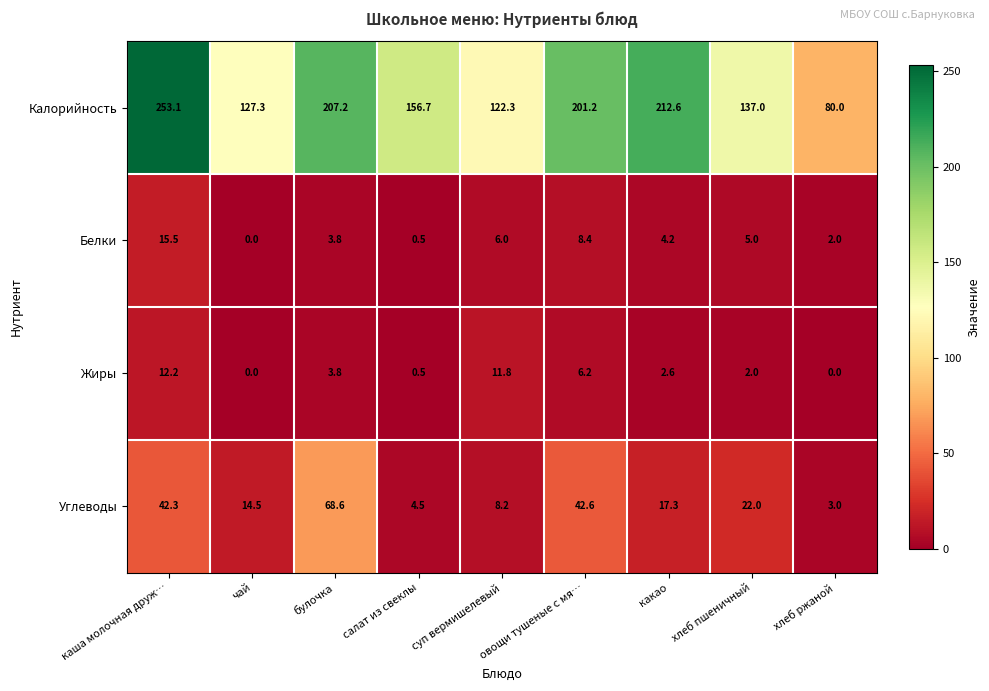

Where is Белки nearest to the value 7?

суп вермишелевый